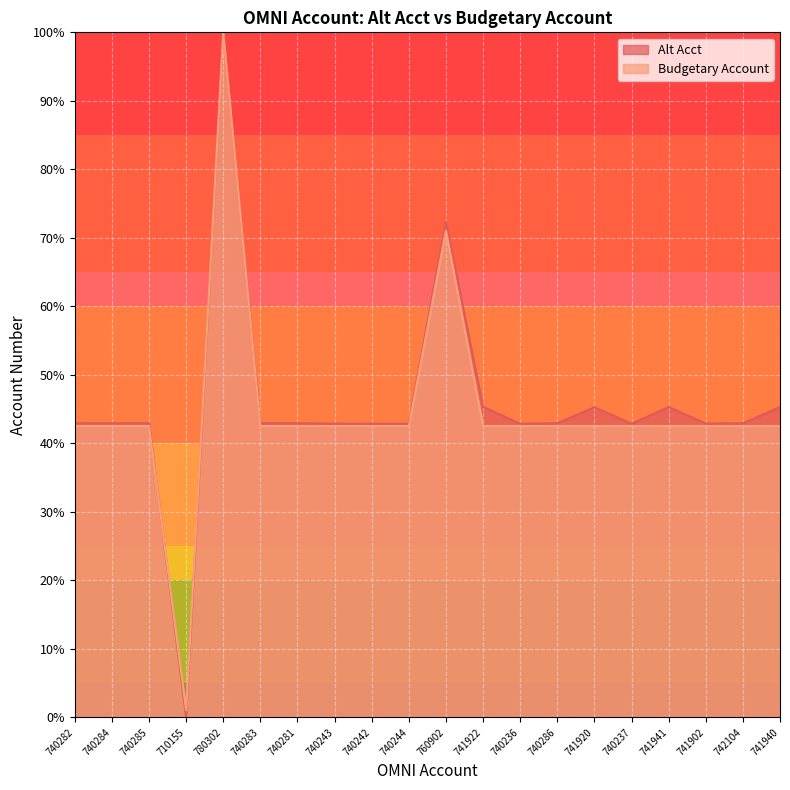

List the series in order of their peak value, highest first.

Budgetary Account, Alt Acct